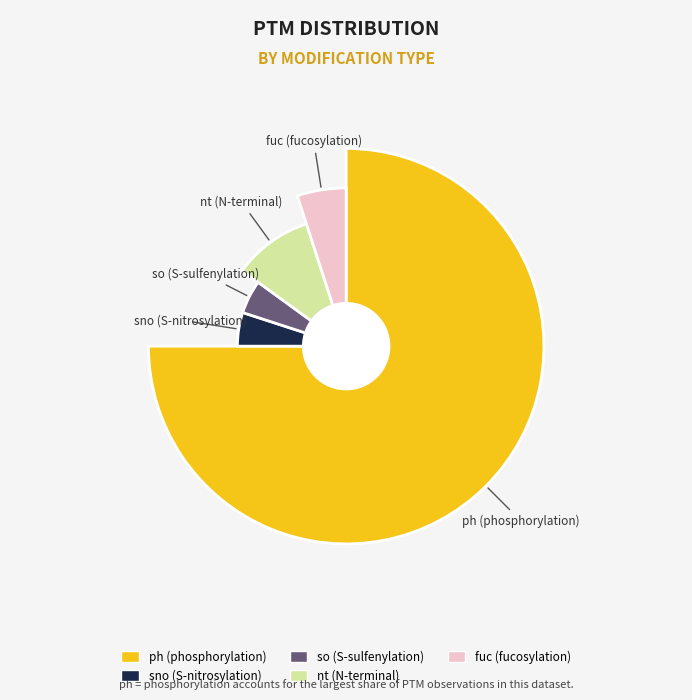

Approximately how many times larger is the value at sno compared to so?

1.0